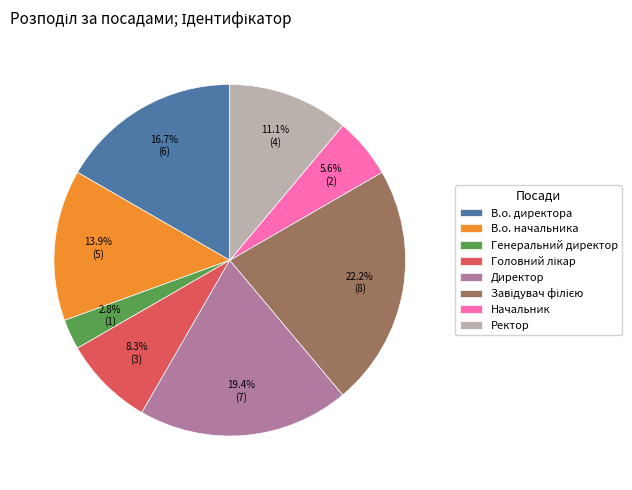

True or false: Начальник accounts for 1% of the total.

False